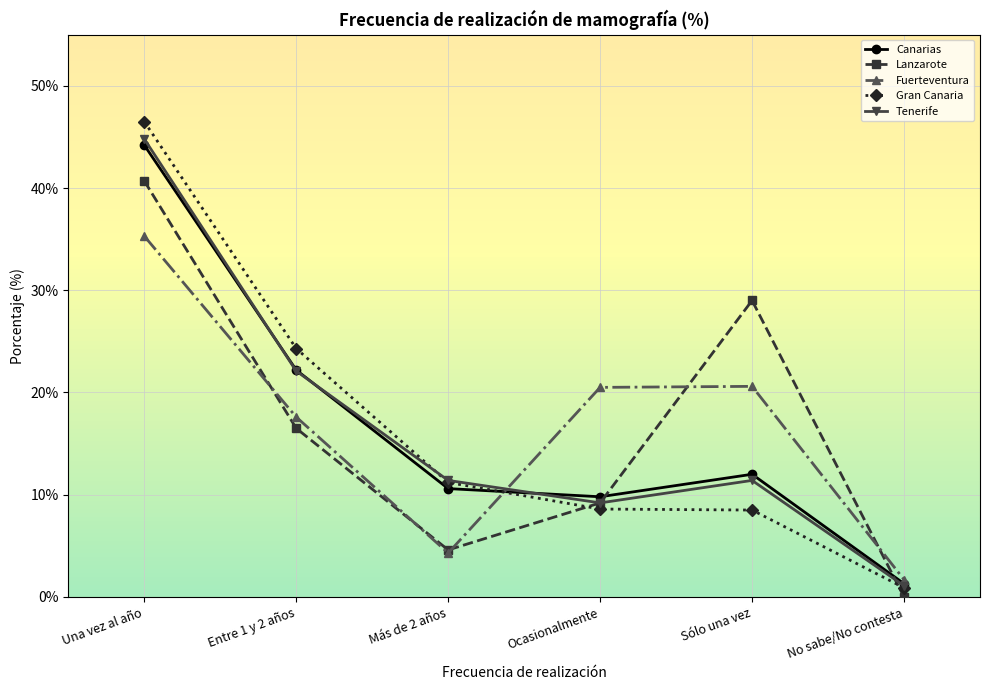

How many categories are shown in the chart?

6